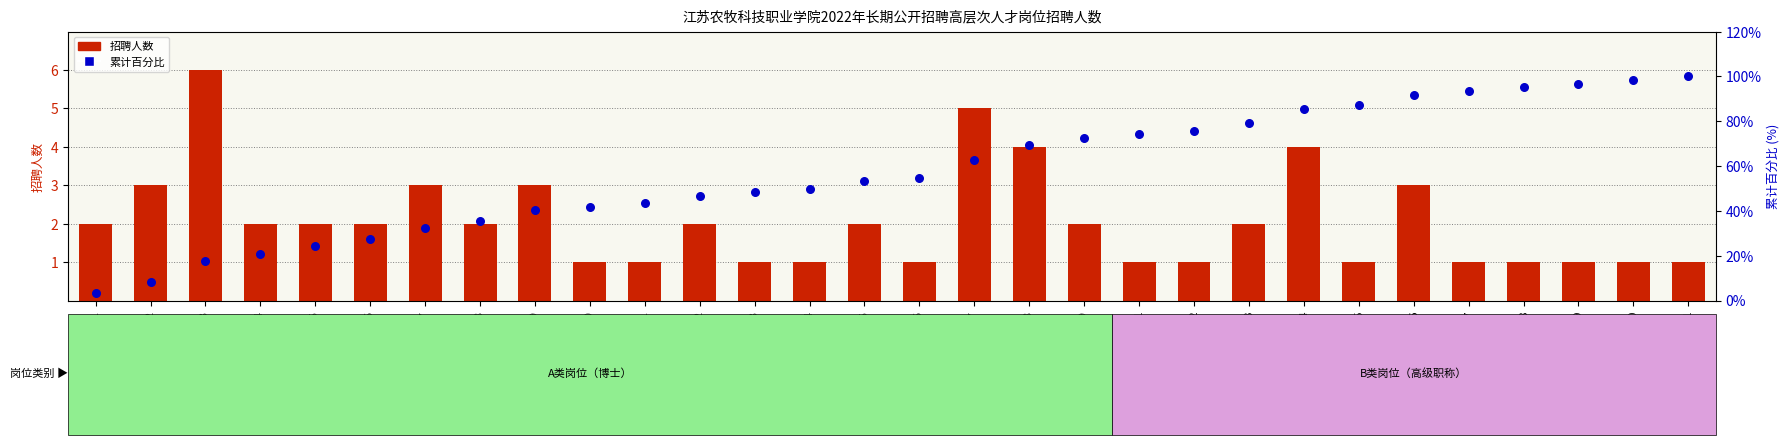

At which category is the sum across all series the highest?

B11